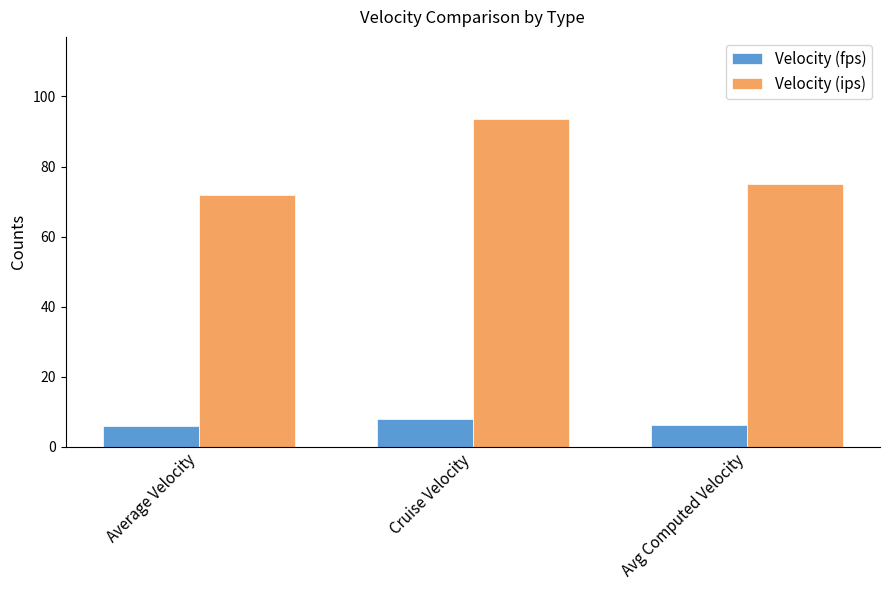

Is the value of Velocity (fps) at Avg Computed Velocity greater than the value of Velocity (ips) at Cruise Velocity?

No